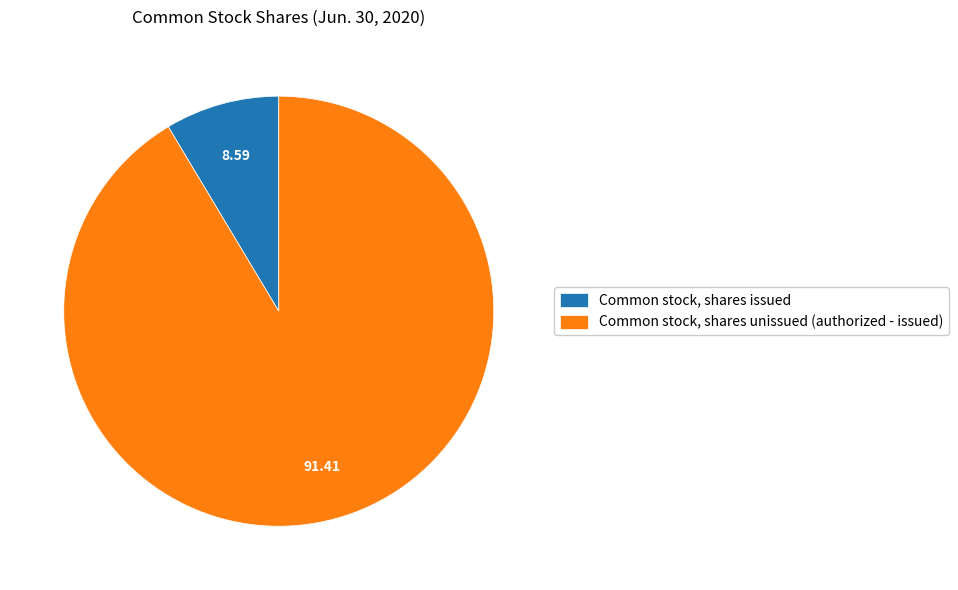

Which has a higher value, Common stock, shares issued or Common stock, shares unissued (authorized - issued)?

Common stock, shares unissued (authorized - issued)